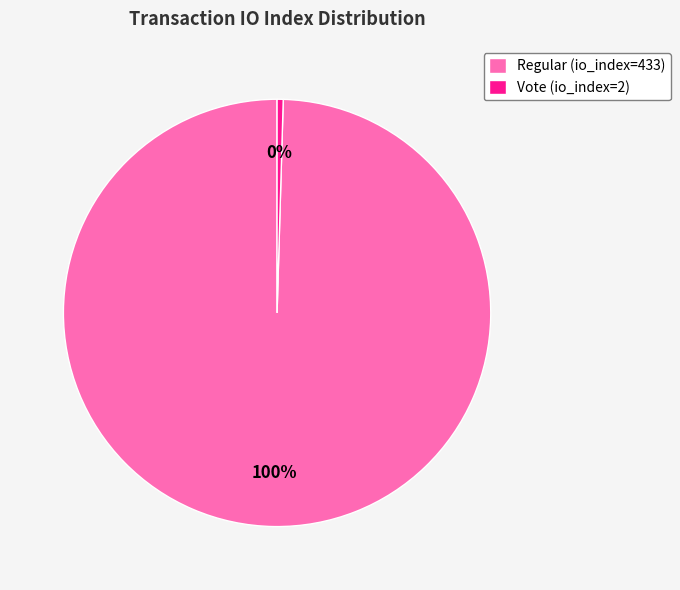

To the nearest percent, what portion does Regular (io_index=433) represent?

100%